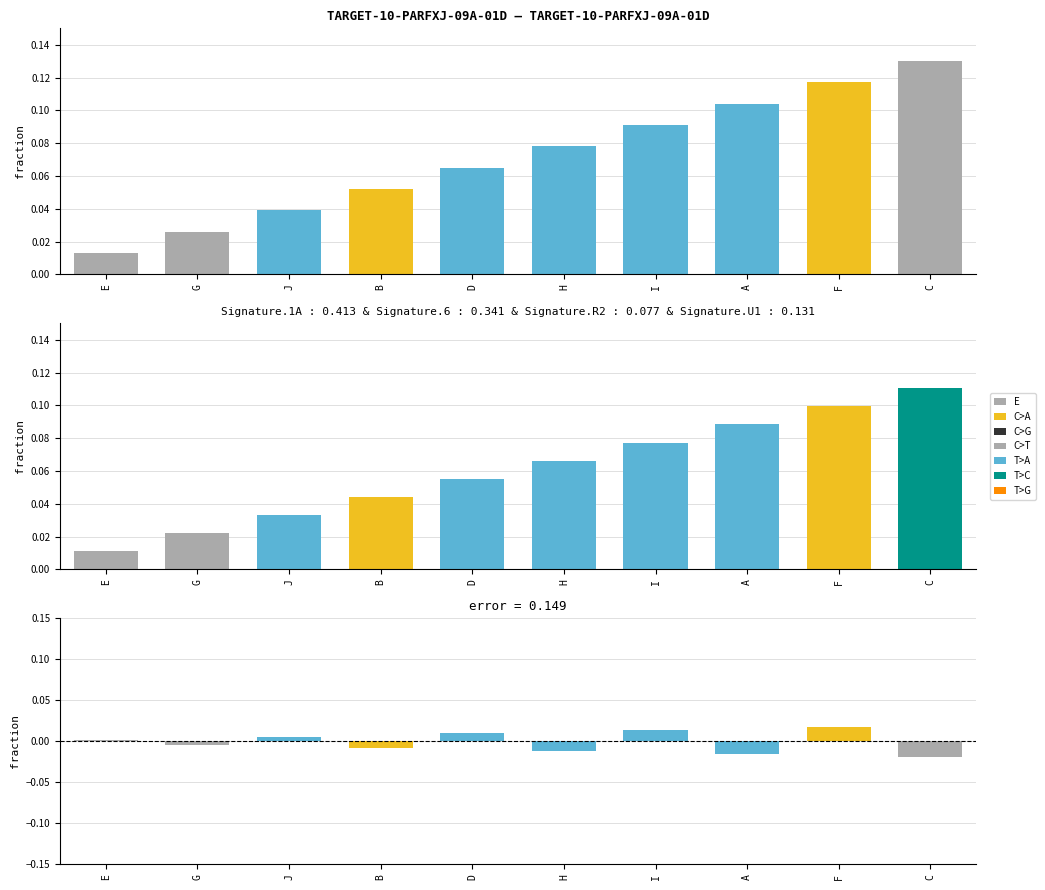

What is the difference between the maximum and minimum values in the fraction series?

0.1